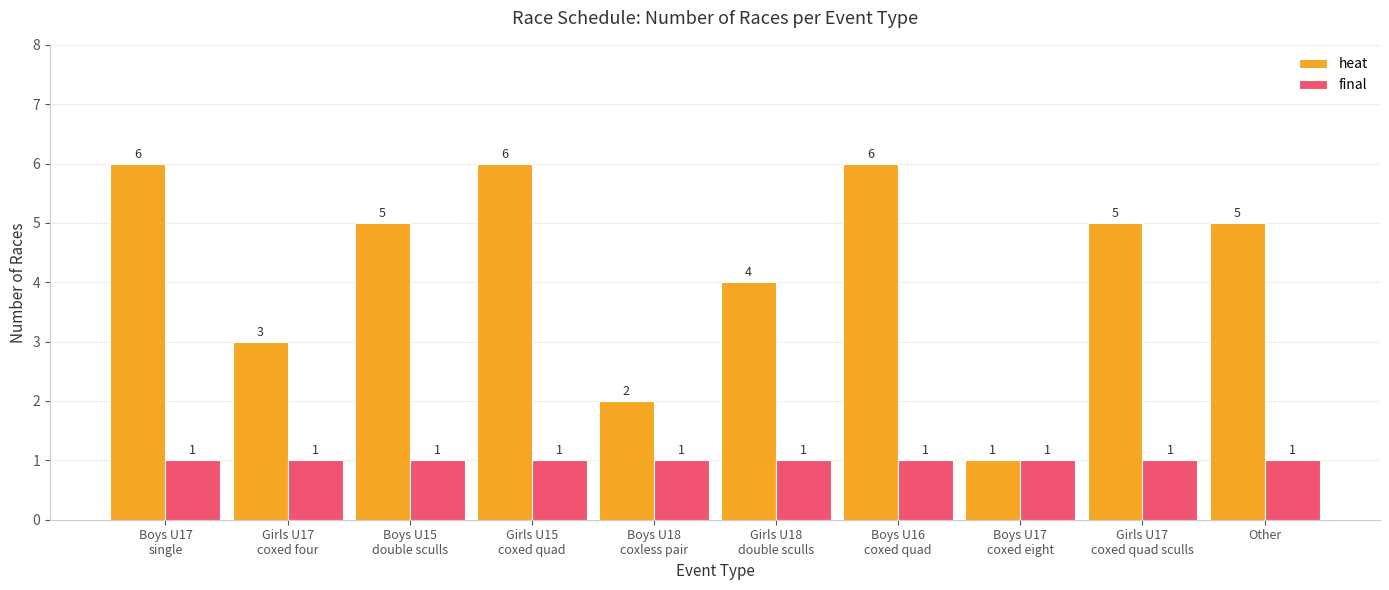

How many heat values are between 3 and 6?

8